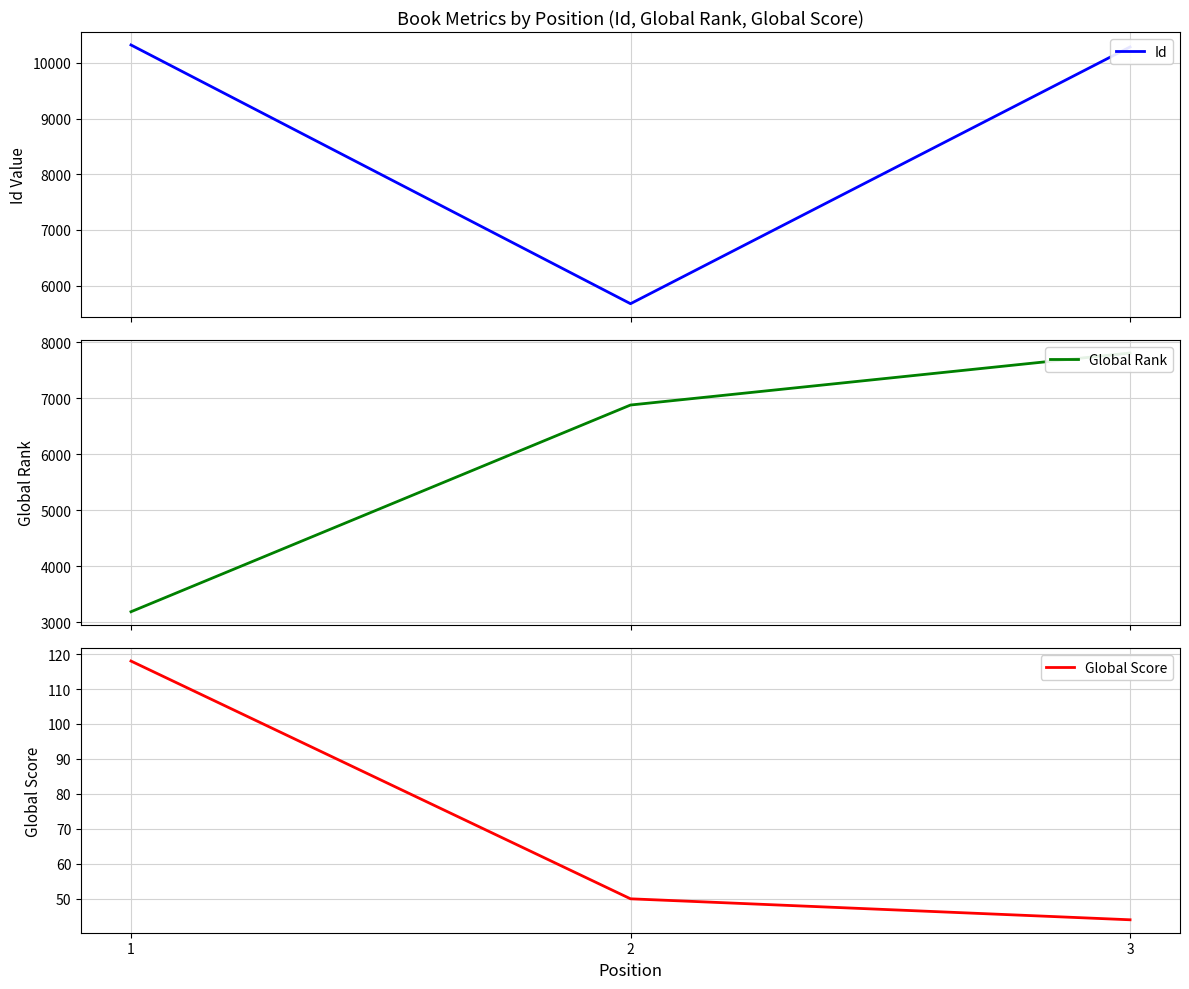

At which label does Id first exceed 10285?

1